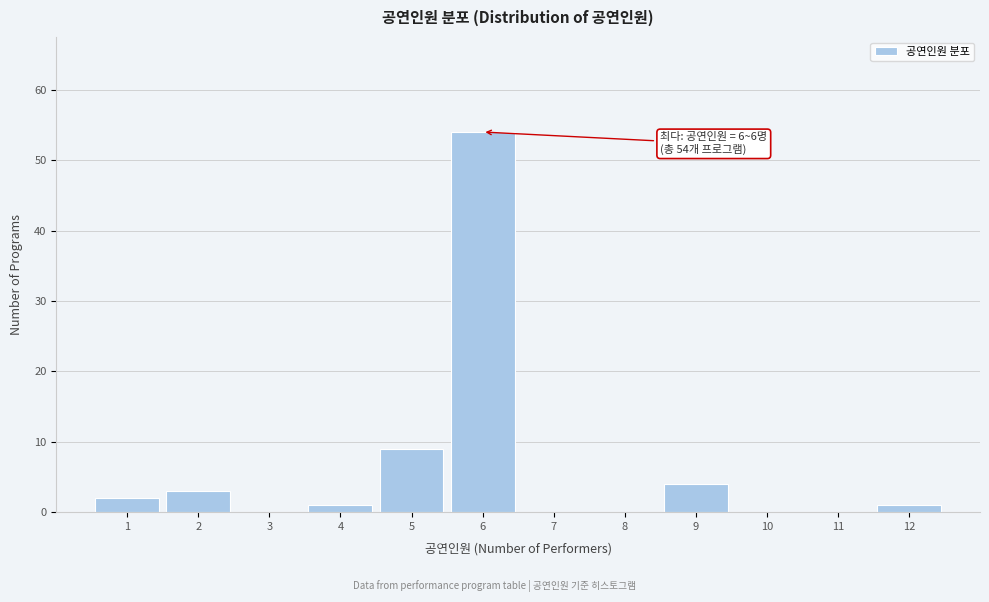

Reading left to right, extract all data points from this chart.

1=2	2=3	3=0	4=1	5=9	6=54	7=0	8=0	9=4	10=0	11=0	12=1